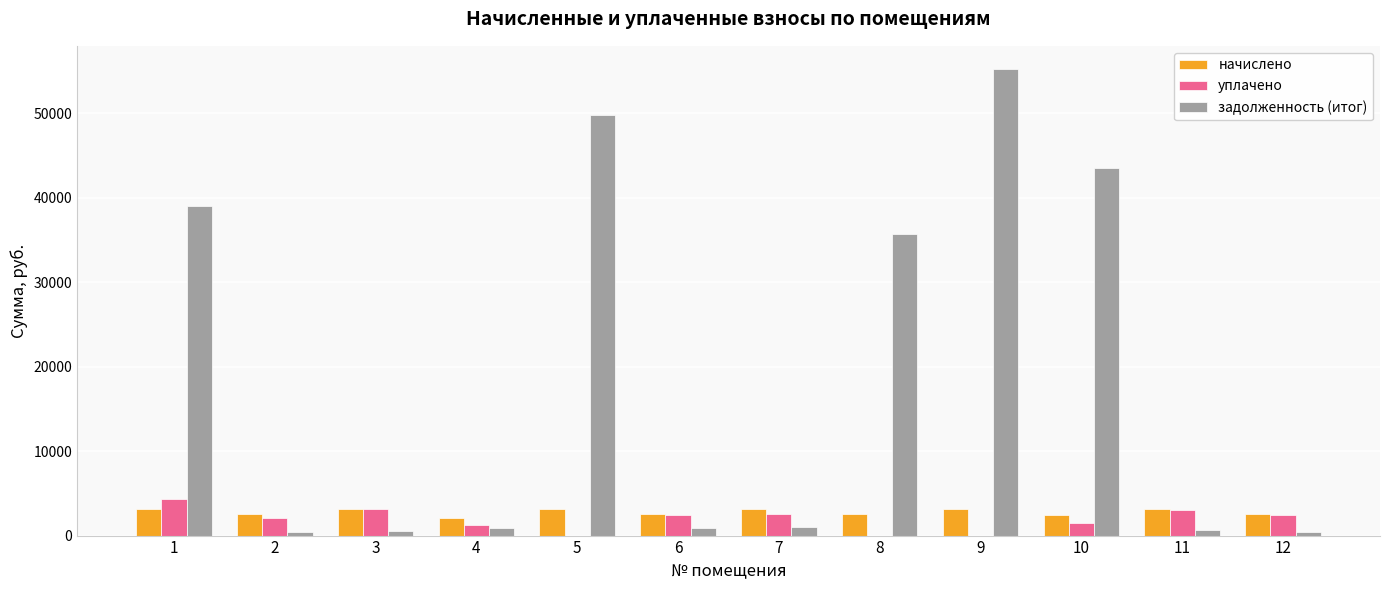

What is the difference between the уплачено values at 12 and 5?

2485.6